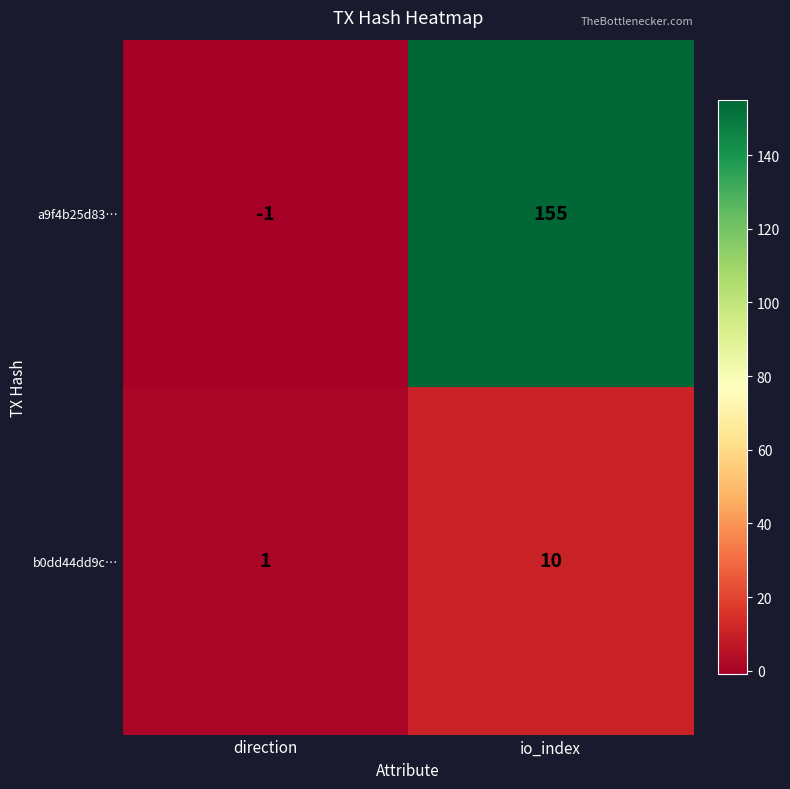

Reading left to right, extract all data points from this chart.

a9f4b25d83…: direction=-1	io_index=155
b0dd44dd9c…: direction=1	io_index=10